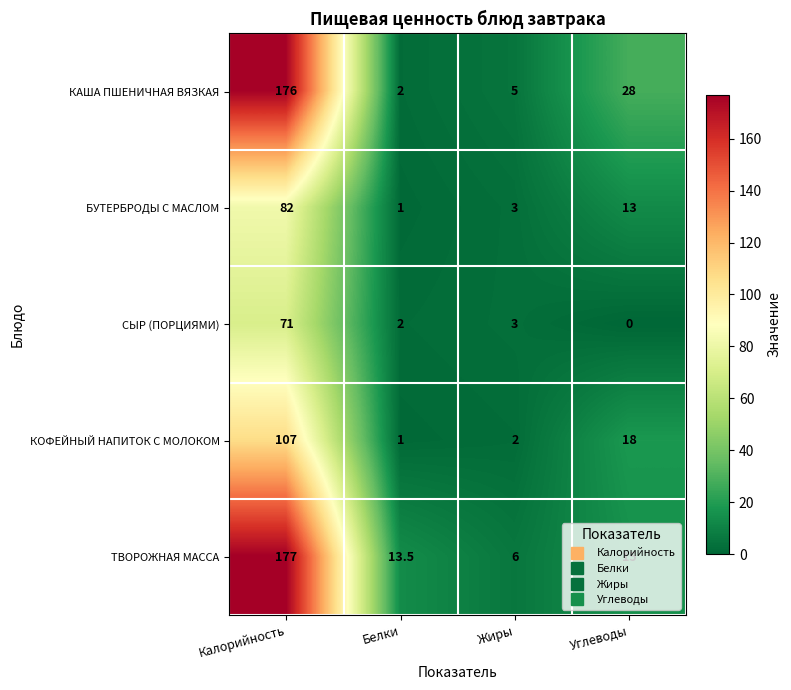

The value of СЫР (ПОРЦИЯМИ) at Белки is 2.0. True or false?

True